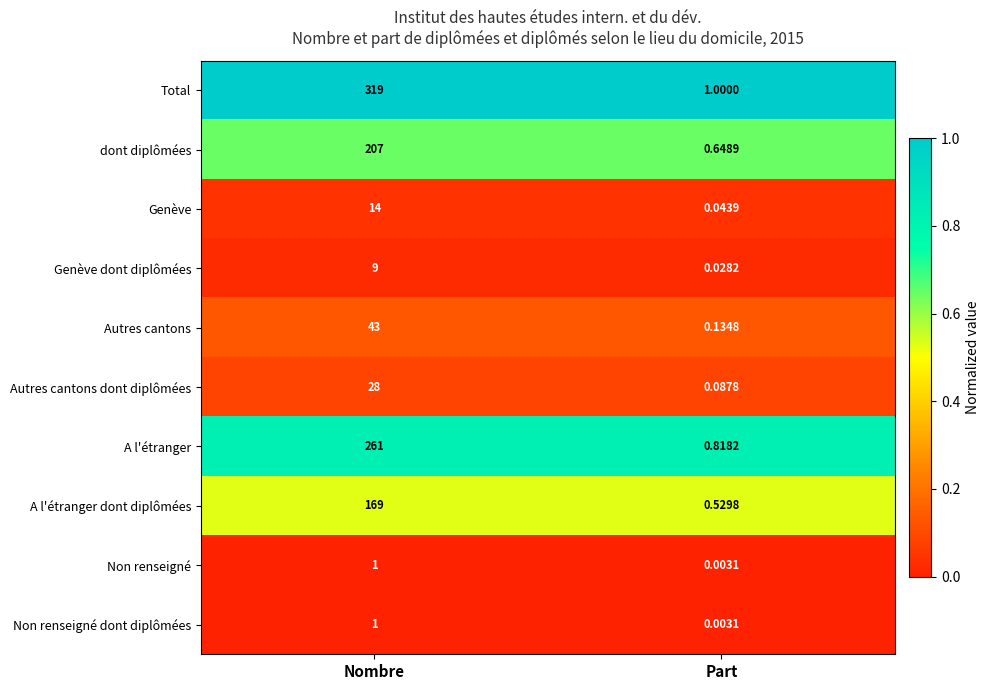

What is the difference between the highest and lowest values at Part?

1.0